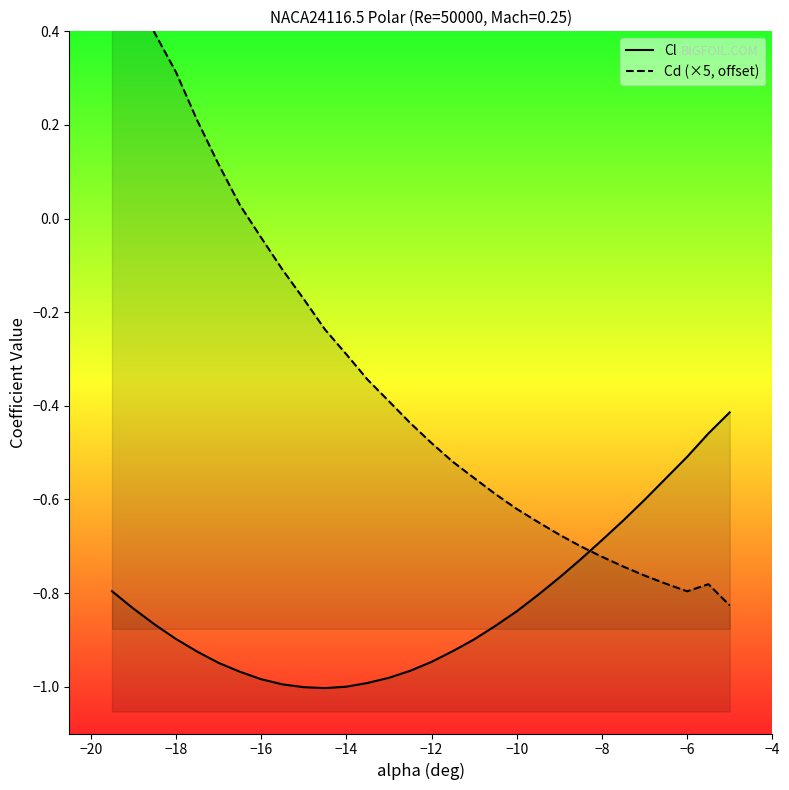

Is the value of Cd (×5, offset) at −10 greater than the value of Cl at −18?

Yes